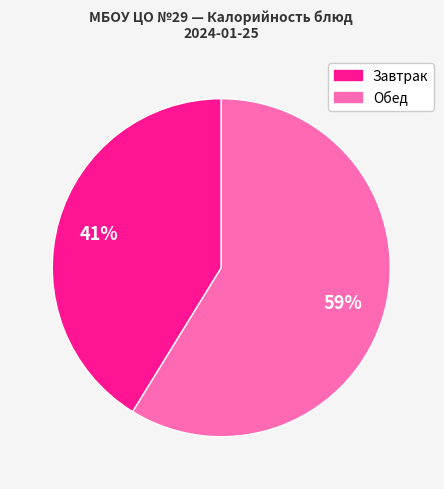

To the nearest percent, what is the average slice percentage?

50%